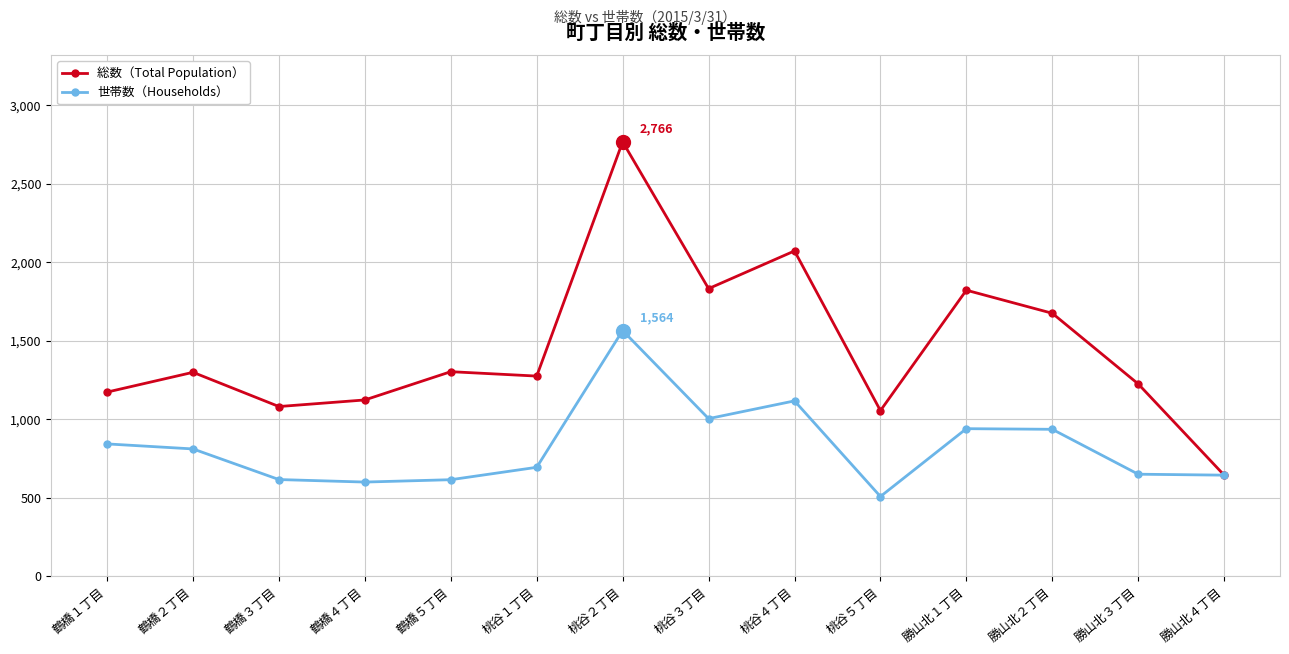

How many categories are shown in the chart?

14